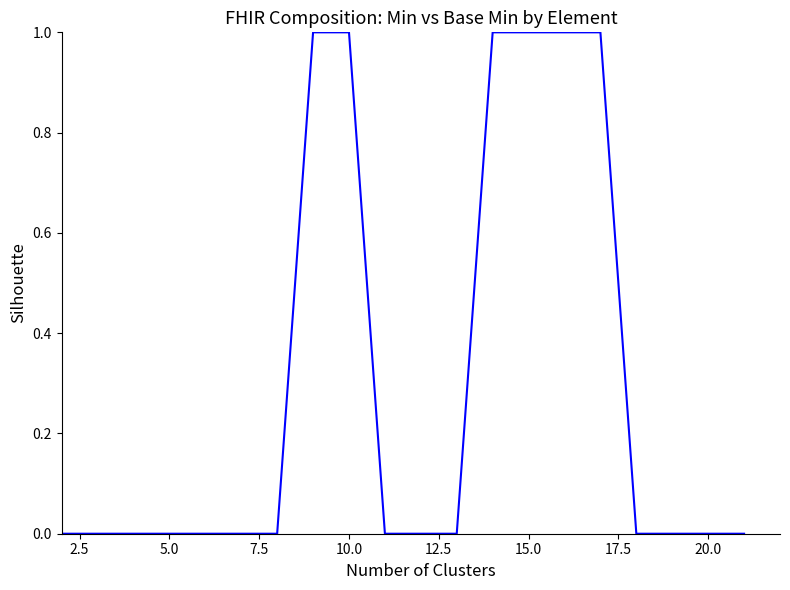

What is the difference between the maximum and minimum values?

1